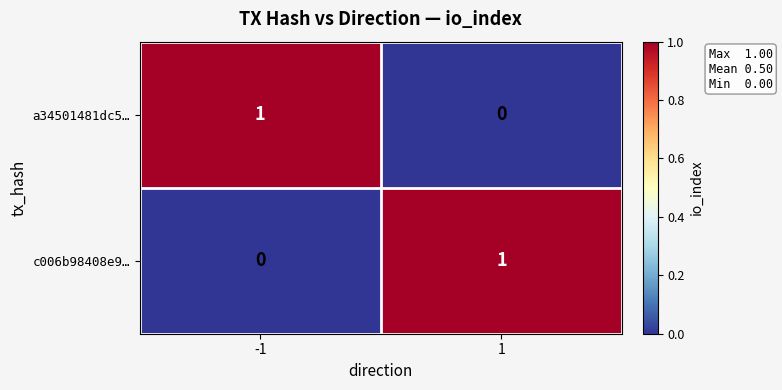

Is it true that a34501481dc5… equals 1 at -1?

True